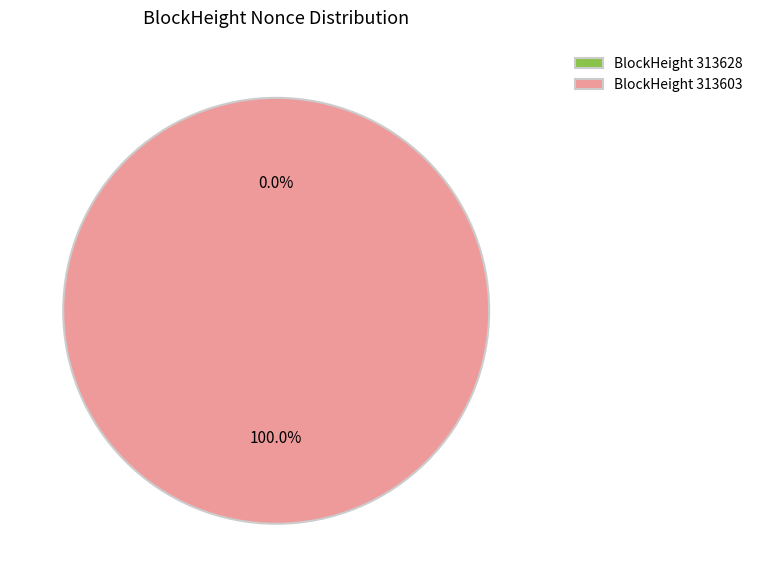

Does 313603 account for over 50% of the chart?

Yes